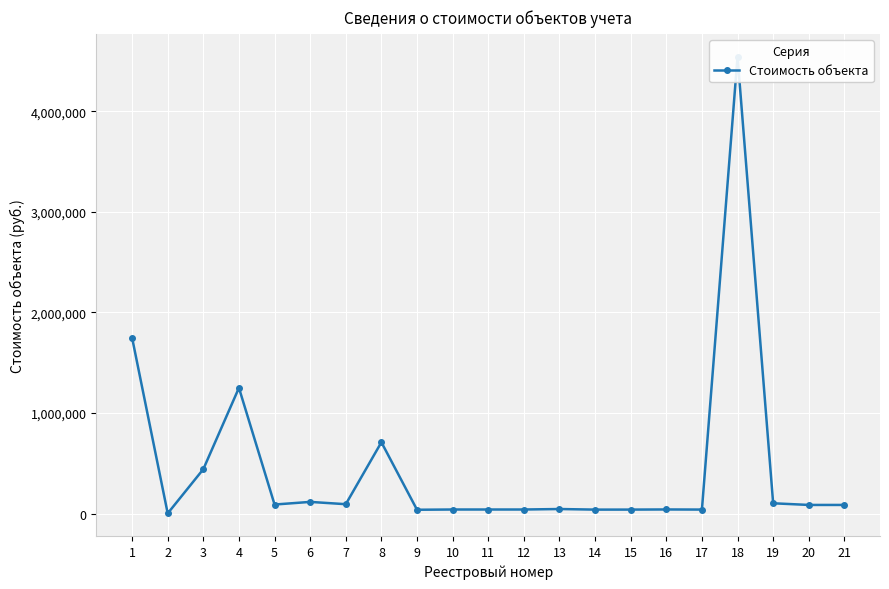

Reading left to right, transcribe all the data shown in this chart.

1=1747824.6	2=1666.0	3=441339.2	4=1249735.6	5=89664.5	6=115844.6	7=93043.3	8=708877.6	9=37795.6	10=40223.8	11=40223.8	12=40223.8	13=45056.8	14=39145.5	15=39362.7	16=40697.0	17=39595.4	18=4542300.1	19=102110.1	20=85615.6	21=85615.6